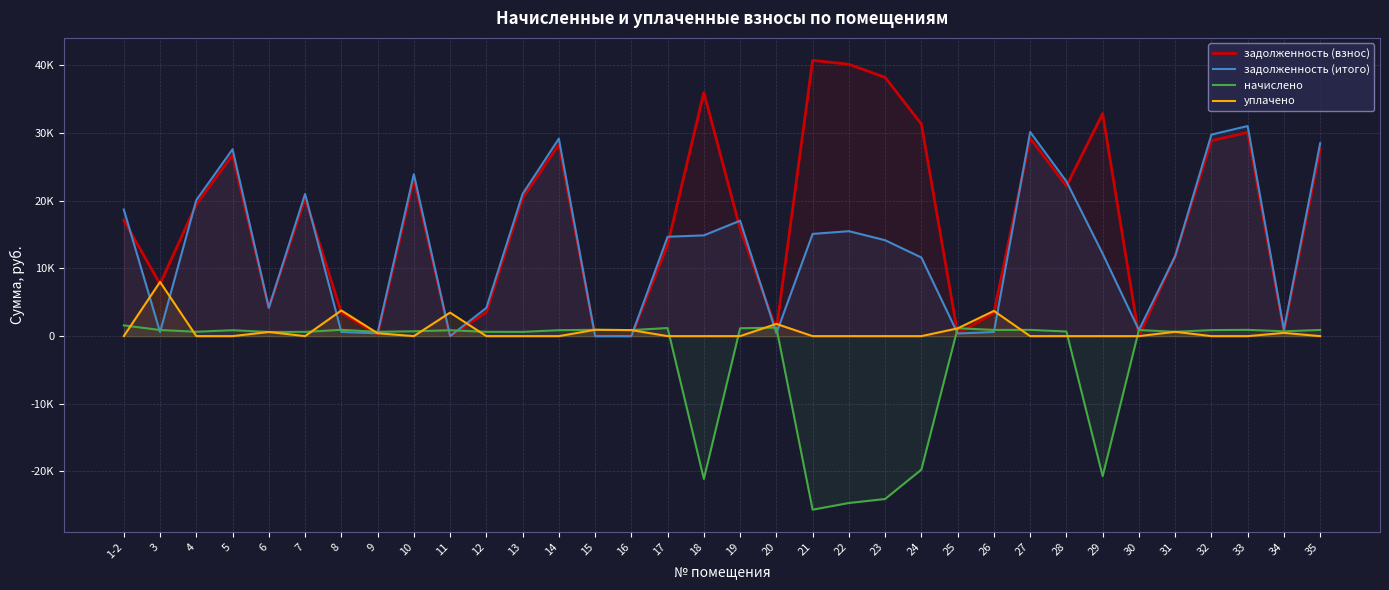

List the labels in order of задолженность (итого) value, smallest first.

11, 15, 16, 25, 9, 20, 3, 26, 8, 30, 34, 12, 6, 24, 31, 29, 23, 17, 18, 21, 22, 19, 1-2, 4, 7, 13, 28, 10, 5, 35, 14, 32, 27, 33